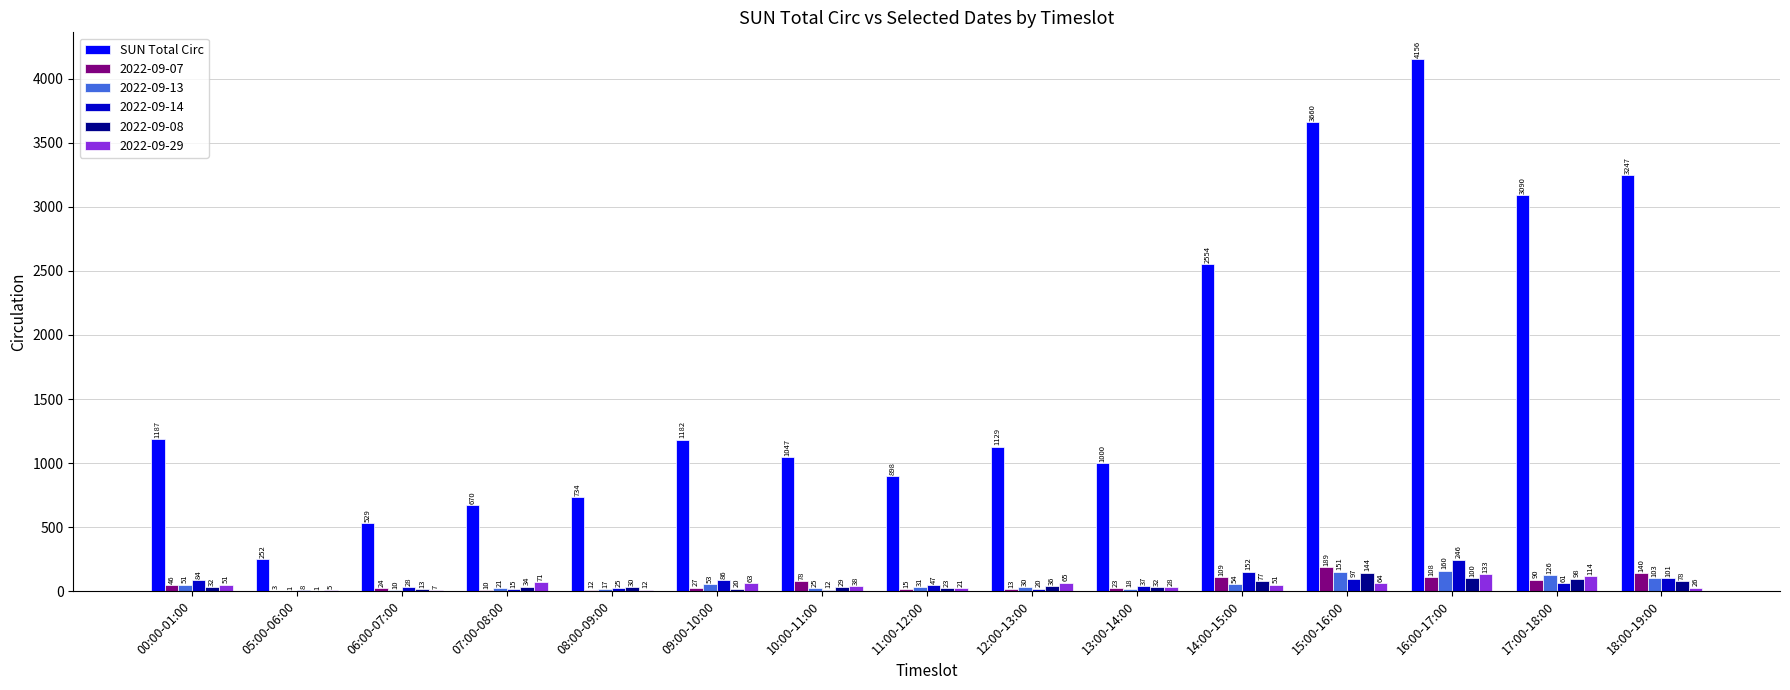

Reading left to right, transcribe all the data shown in this chart.

SUN Total Circ: 00:00-01:00=1187	05:00-06:00=252	06:00-07:00=529	07:00-08:00=670	08:00-09:00=734	09:00-10:00=1182	10:00-11:00=1047	11:00-12:00=898	12:00-13:00=1129	13:00-14:00=1000	14:00-15:00=2554	15:00-16:00=3660	16:00-17:00=4156	17:00-18:00=3090	18:00-19:00=3247
2022-09-07: 00:00-01:00=46	05:00-06:00=3	06:00-07:00=24	07:00-08:00=10	08:00-09:00=12	09:00-10:00=27	10:00-11:00=78	11:00-12:00=15	12:00-13:00=13	13:00-14:00=23	14:00-15:00=109	15:00-16:00=189	16:00-17:00=108	17:00-18:00=90	18:00-19:00=140
2022-09-13: 00:00-01:00=51	05:00-06:00=1	06:00-07:00=10	07:00-08:00=21	08:00-09:00=17	09:00-10:00=53	10:00-11:00=25	11:00-12:00=31	12:00-13:00=30	13:00-14:00=18	14:00-15:00=54	15:00-16:00=151	16:00-17:00=160	17:00-18:00=126	18:00-19:00=103
2022-09-14: 00:00-01:00=84	05:00-06:00=8	06:00-07:00=28	07:00-08:00=15	08:00-09:00=25	09:00-10:00=86	10:00-11:00=12	11:00-12:00=47	12:00-13:00=20	13:00-14:00=37	14:00-15:00=152	15:00-16:00=97	16:00-17:00=246	17:00-18:00=61	18:00-19:00=101
2022-09-08: 00:00-01:00=32	05:00-06:00=1	06:00-07:00=13	07:00-08:00=34	08:00-09:00=30	09:00-10:00=20	10:00-11:00=29	11:00-12:00=23	12:00-13:00=36	13:00-14:00=32	14:00-15:00=77	15:00-16:00=144	16:00-17:00=100	17:00-18:00=98	18:00-19:00=78
2022-09-29: 00:00-01:00=51	05:00-06:00=5	06:00-07:00=7	07:00-08:00=71	08:00-09:00=12	09:00-10:00=63	10:00-11:00=38	11:00-12:00=21	12:00-13:00=65	13:00-14:00=28	14:00-15:00=51	15:00-16:00=64	16:00-17:00=133	17:00-18:00=114	18:00-19:00=26